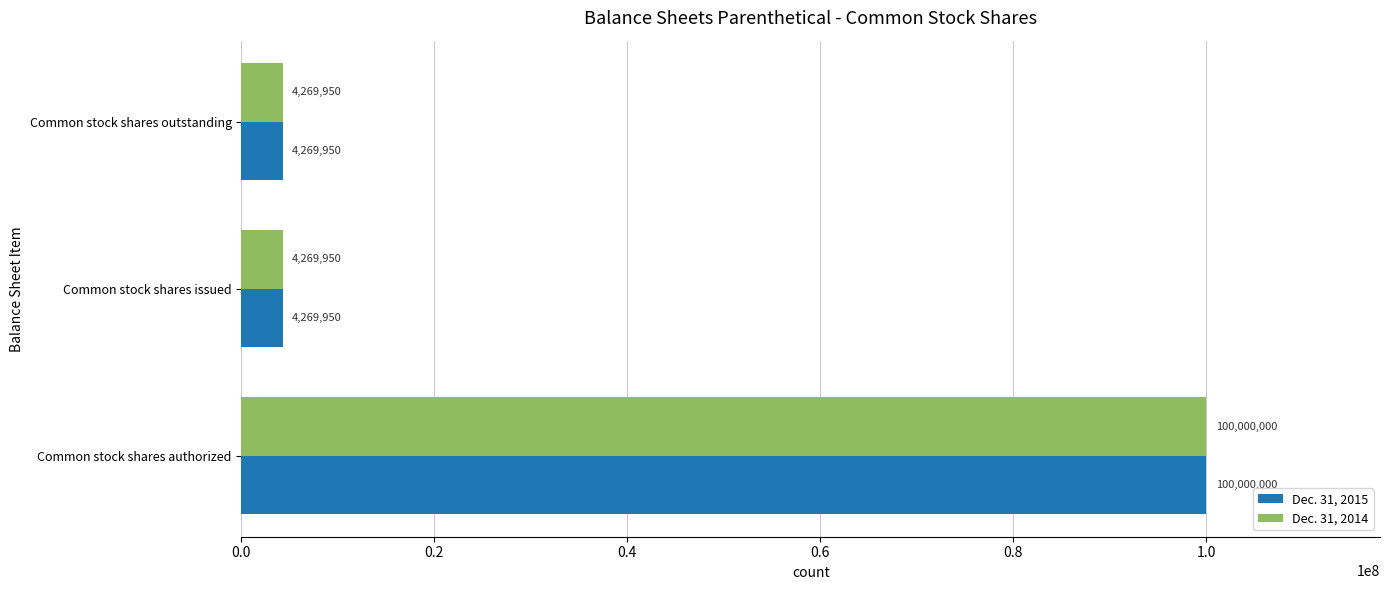

Count the Dec. 31, 2015 values in the range 4269950 to 100000000.

3